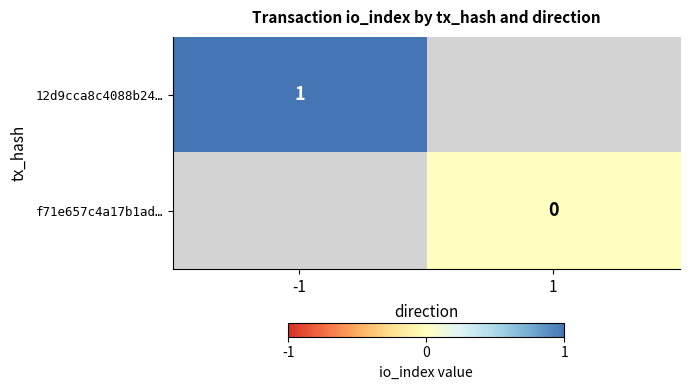

True or false: 12d9cca8c4088b24… has a value of 1 at -1.

True